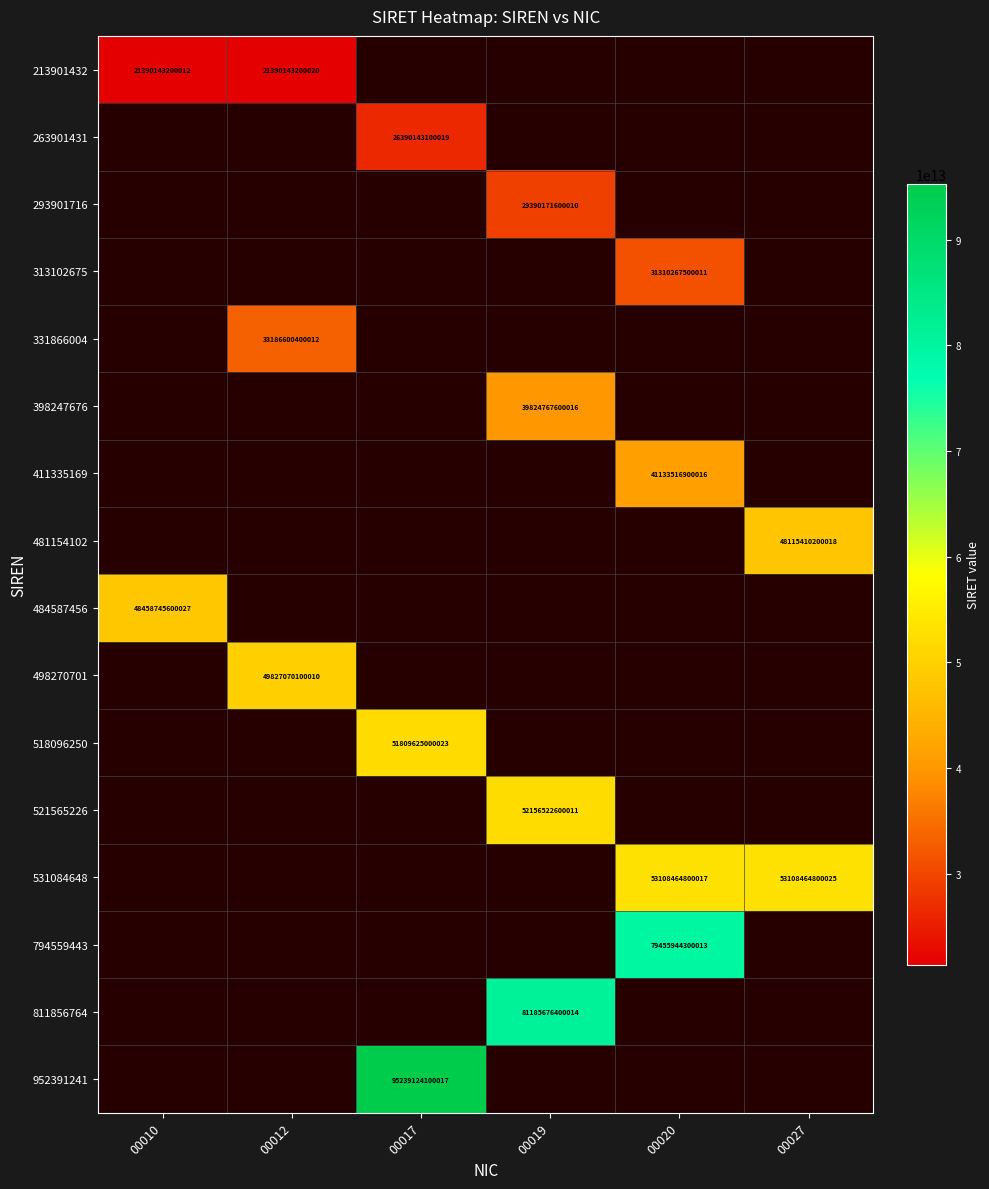

The 313102675 series shows 31310267500011 at 00020. True or false?

True